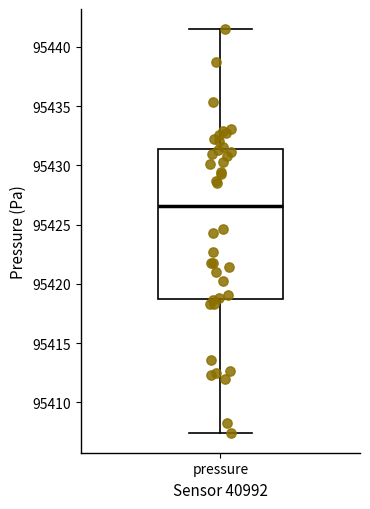

Transcribe this box plot: give where the median line is, the range the box spans, and where the two whiskers end, as read against the y-axis. The values are not printed on the chart, so give them approximately, as read against the axis.

median 95426.5, box 95418.5 to 95431.5, whiskers 95407.5 to 95441.5